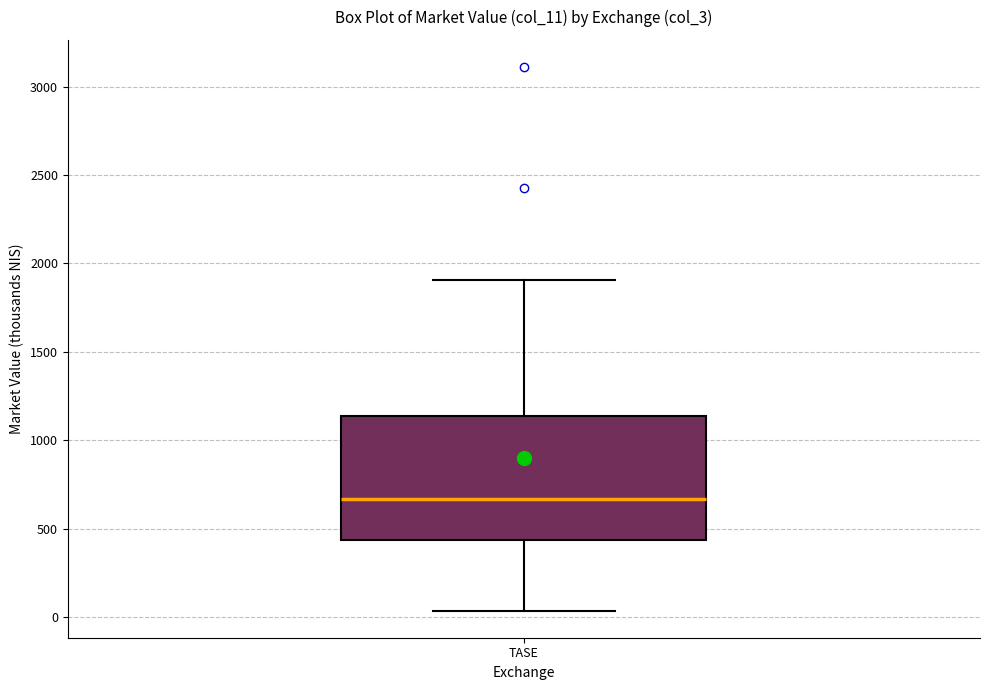

Transcribe this box plot: give where the median line is, the range the box spans, and where the two whiskers end, as read against the y-axis. The values are not printed on the chart, so give them approximately, as read against the axis.

median 650, box 450 to 1150, whiskers 50 to 1900